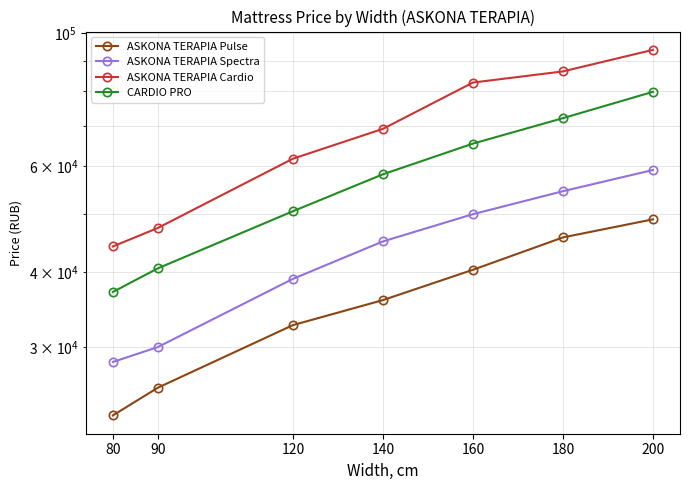

True or false: ASKONA TERAPIA Spectra and CARDIO PRO cross at least once.

False